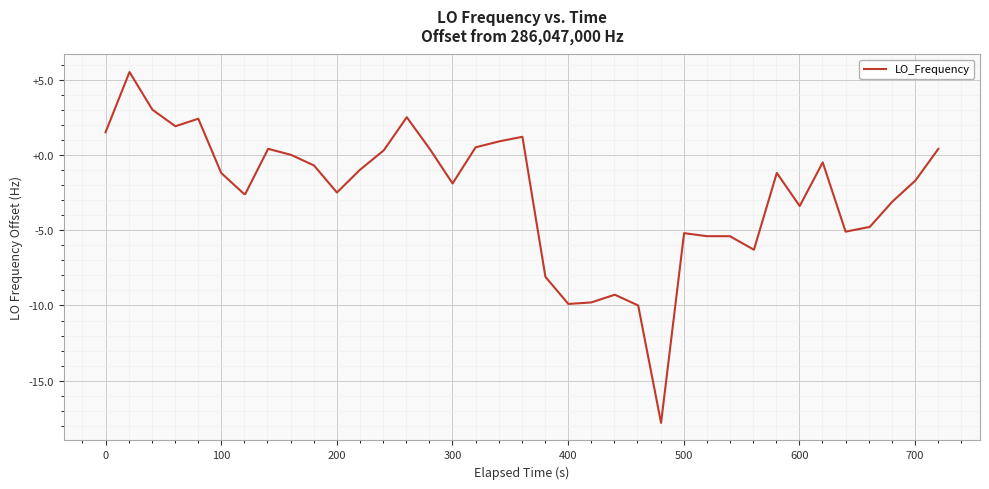

What is the minimum value shown in the chart?

-17.8